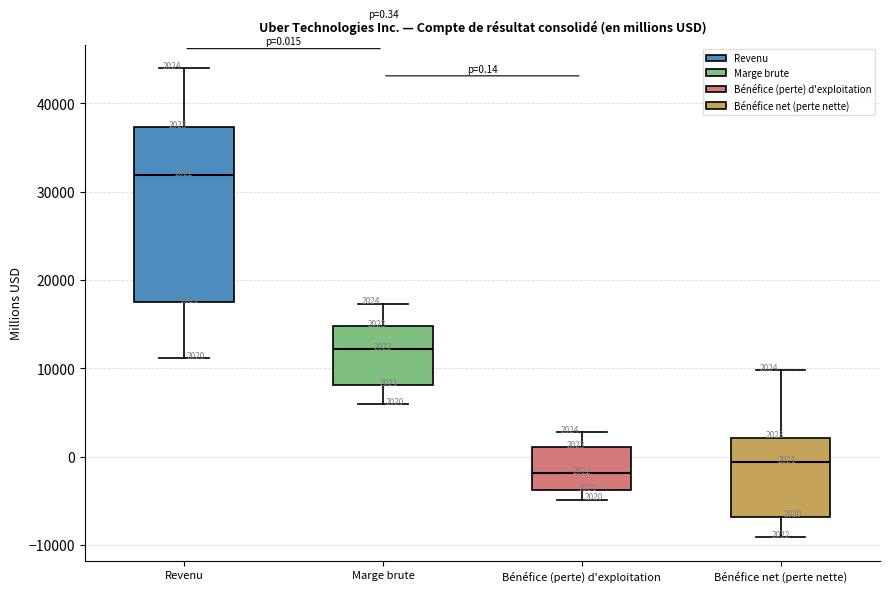

Which box's median line is the lowest?

Bénéfice (perte) d'exploitation